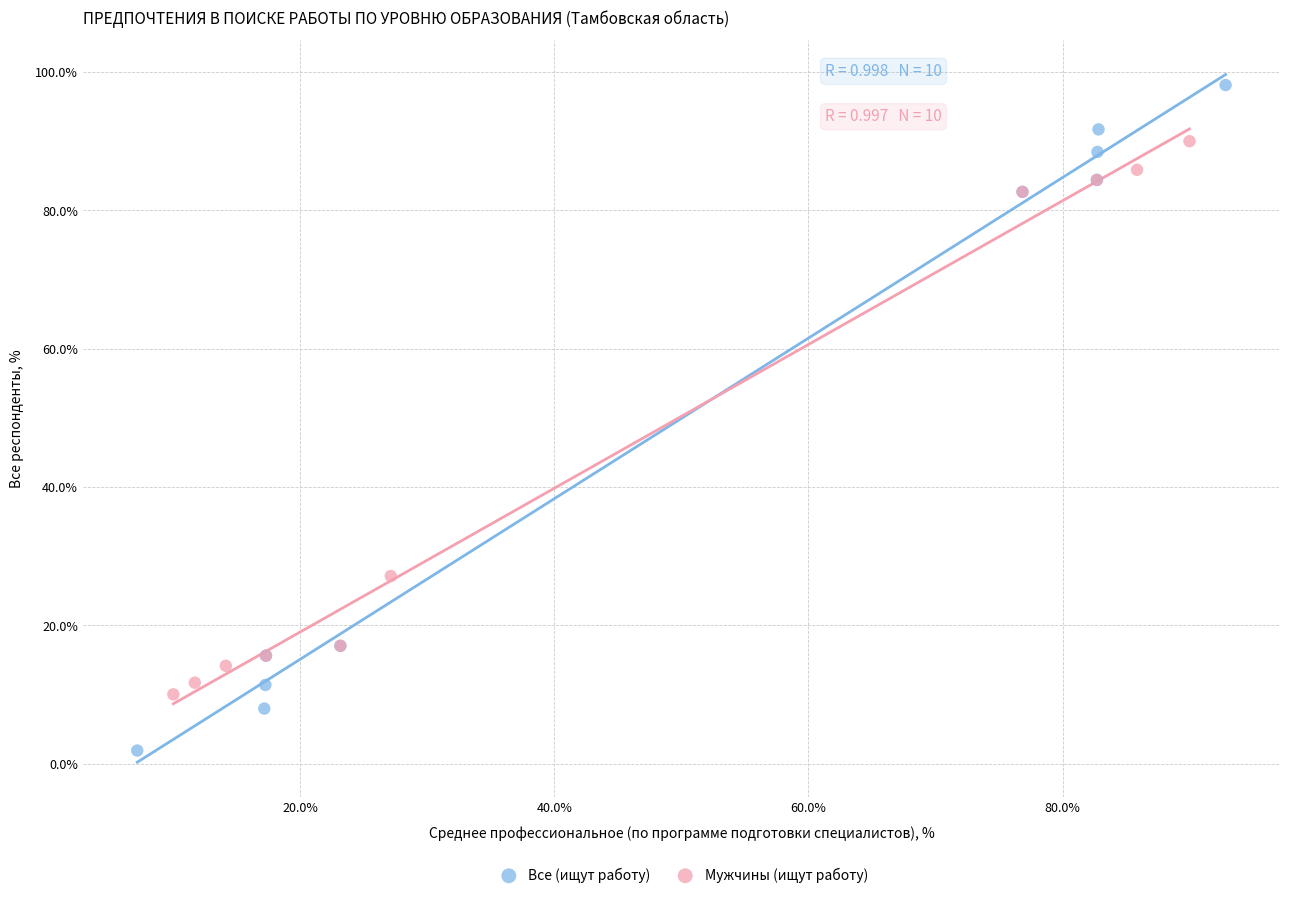

Which series has the widest spread of Y values?

Все (ищут работу)